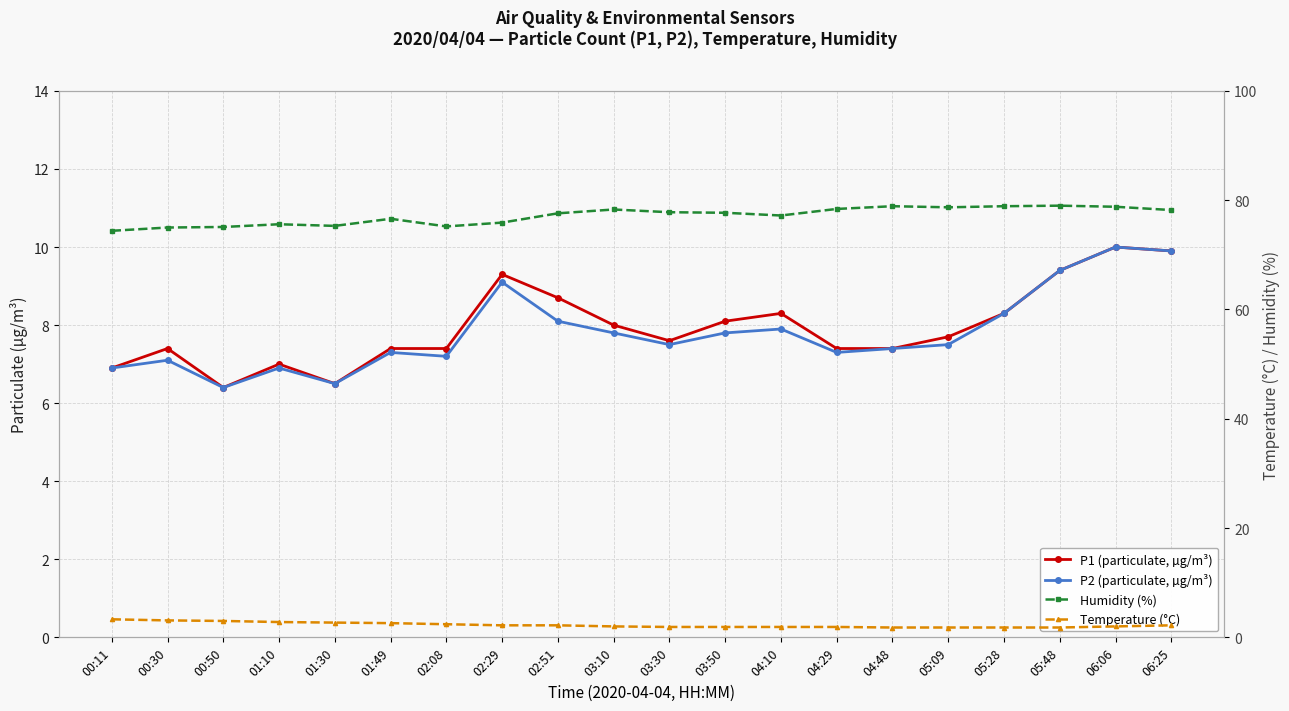

True or false: Temperature (°C) has a value of 2.2 at 02:51.

True